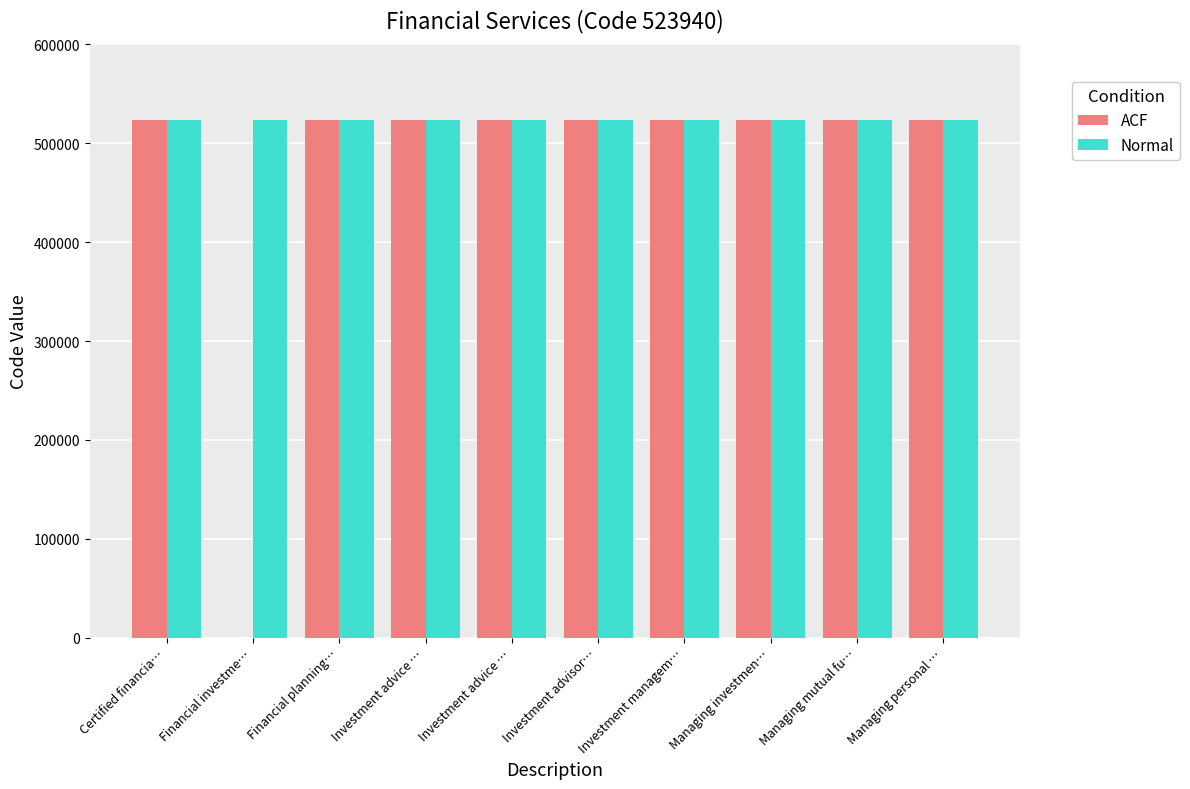

How many series are shown in this chart?

2